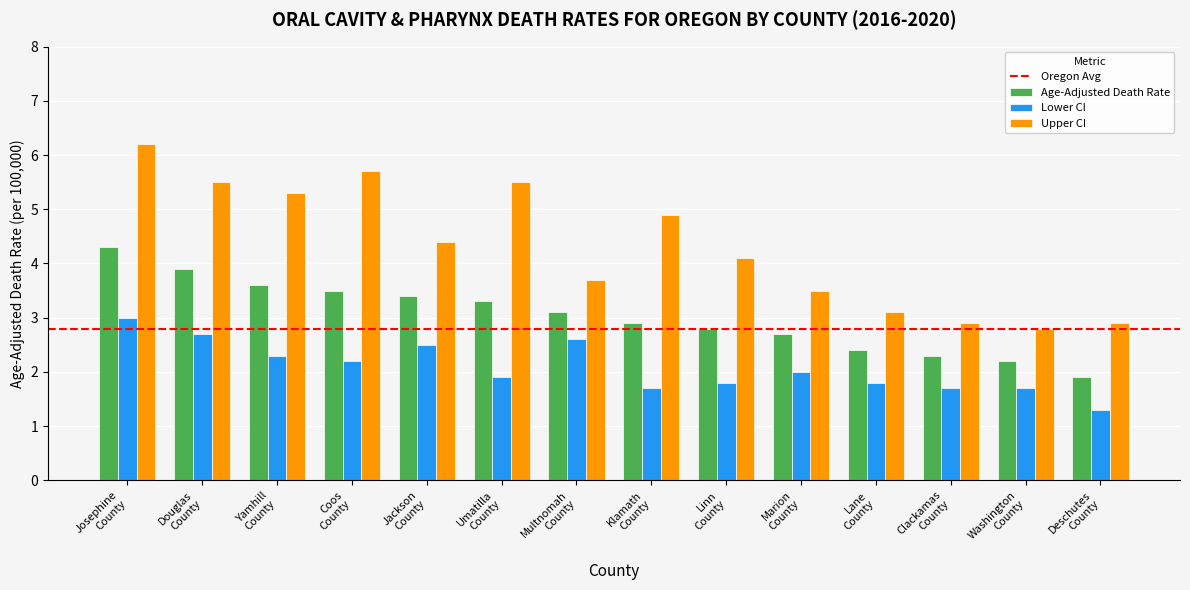

Which series has the largest range (max minus min)?

Upper CI